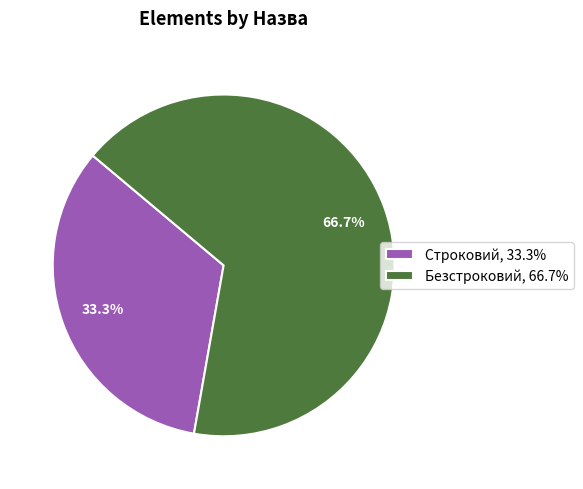

What portion of the pie excludes Безстроковий?

33.3%